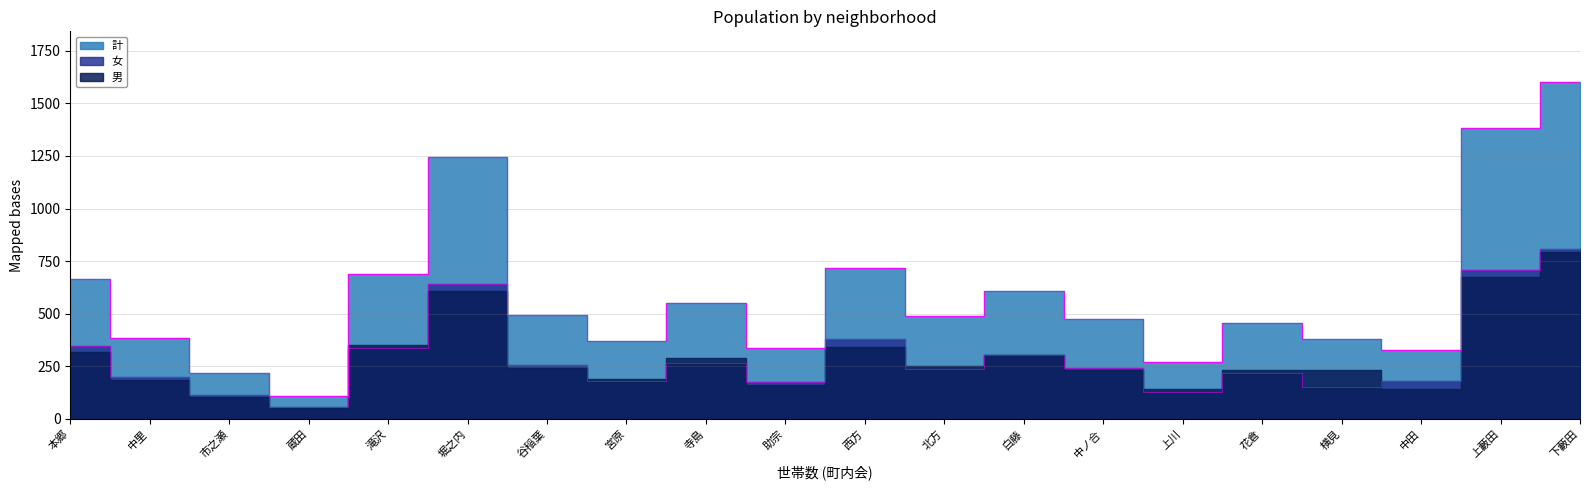

What is the label of the 8th point from the left?

宮原